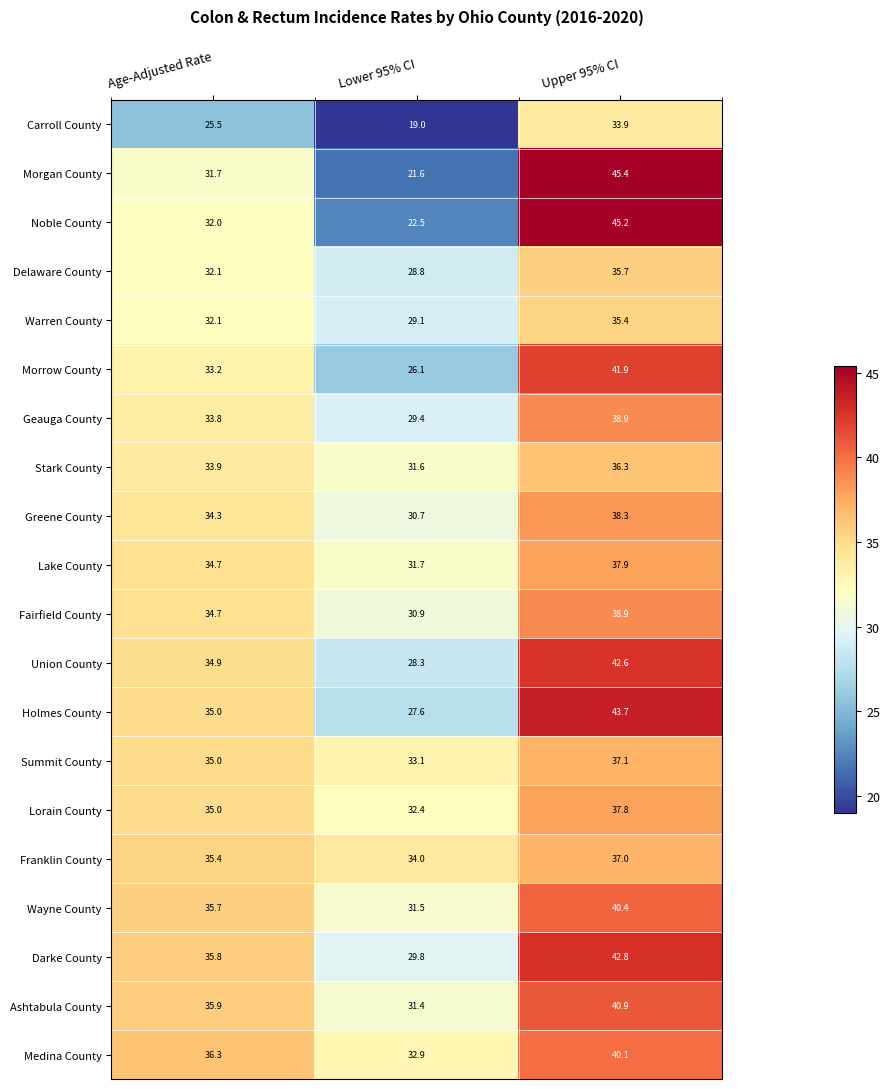

At which label does Lorain County reach its peak?

Upper 95% CI